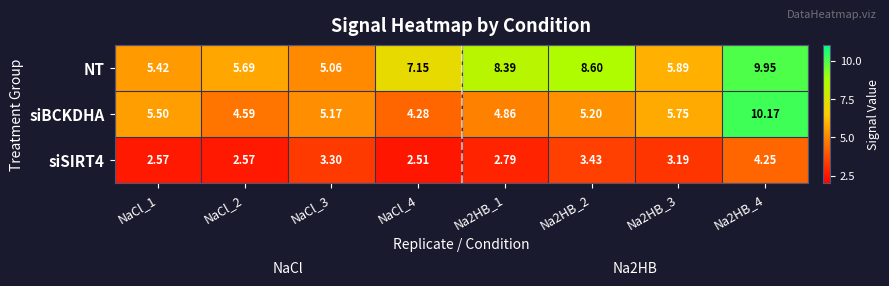

Which series has the largest total across all categories?

NT